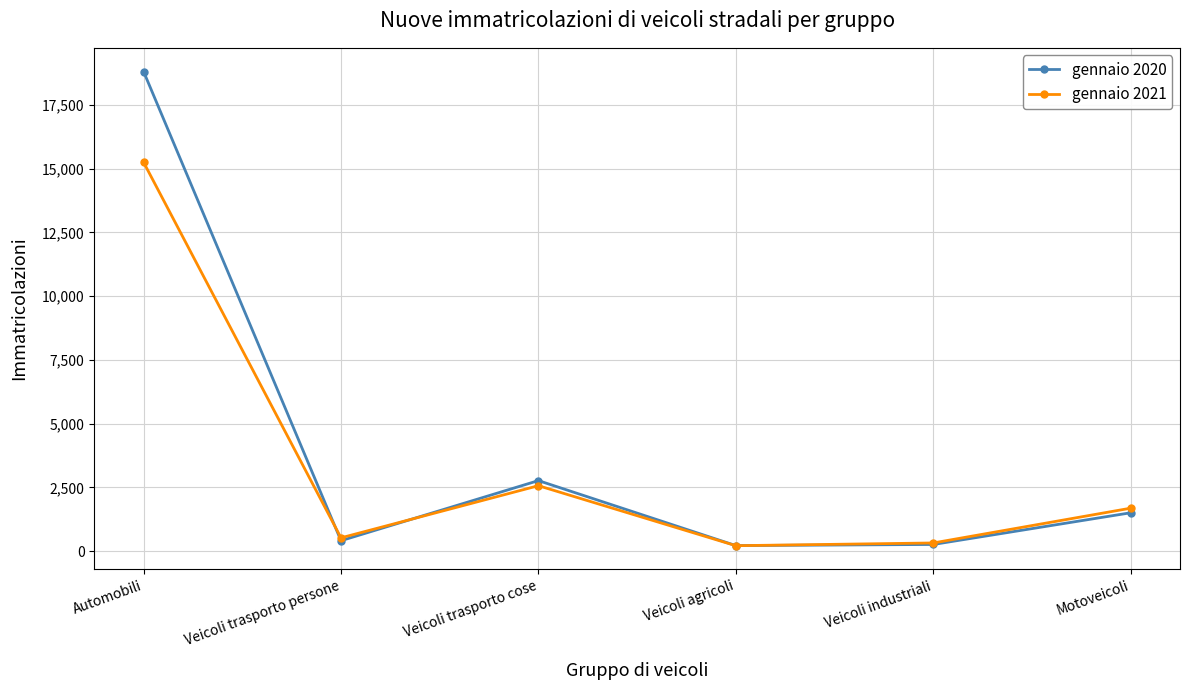

In gennaio 2020, how many points are lower than both neighbors (excluding endpoints)?

2